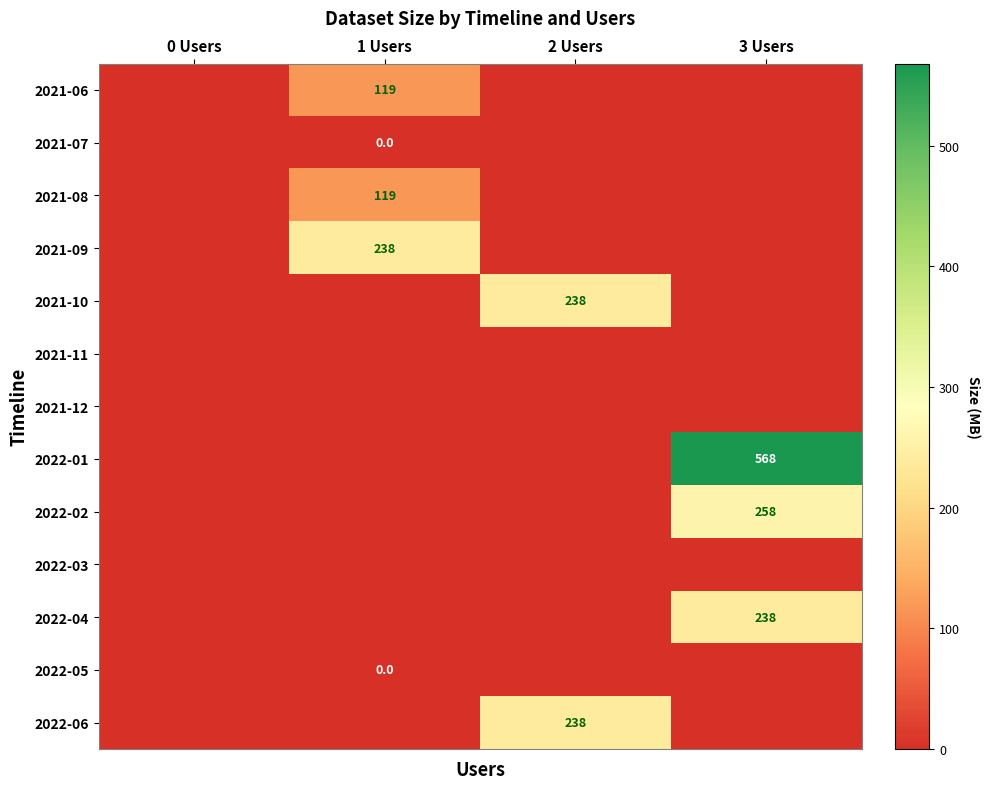

True or false: 2021-08 has a value of 119 at 1 Users.

True